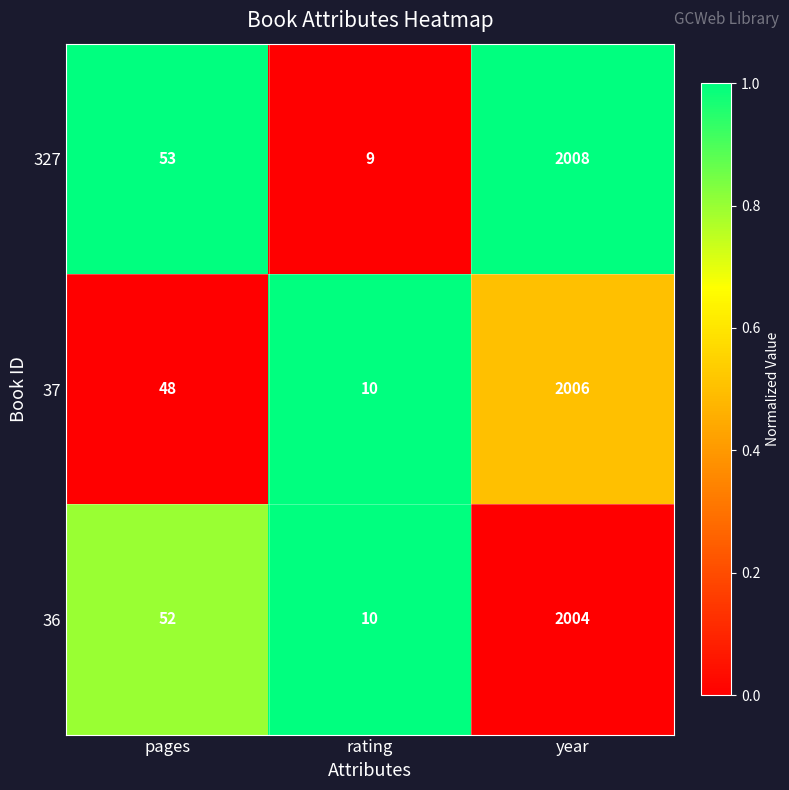

What is the approximate value of 36 at pages, to the nearest 50?

50